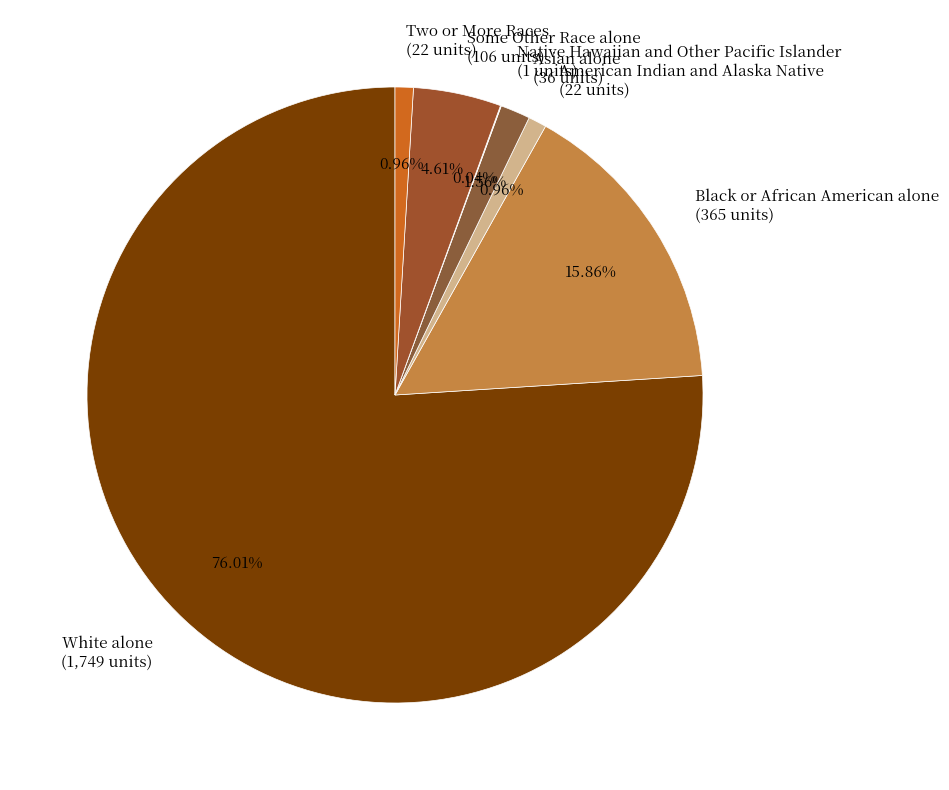

Is there a majority slice in this chart?

Yes